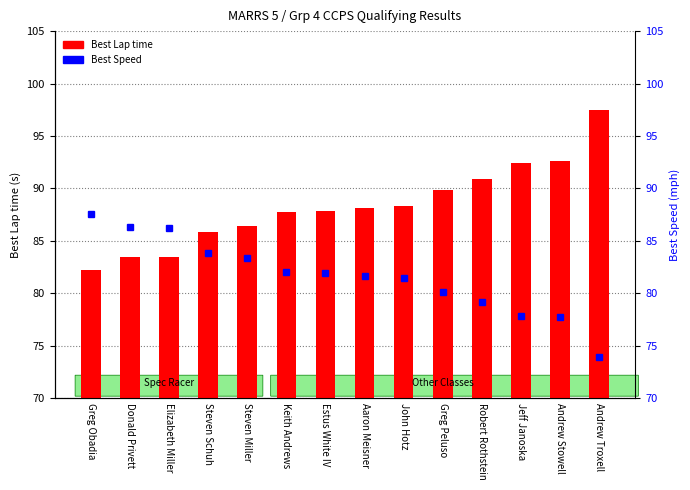

What is the sum of all Best Lap time values?

1236.7